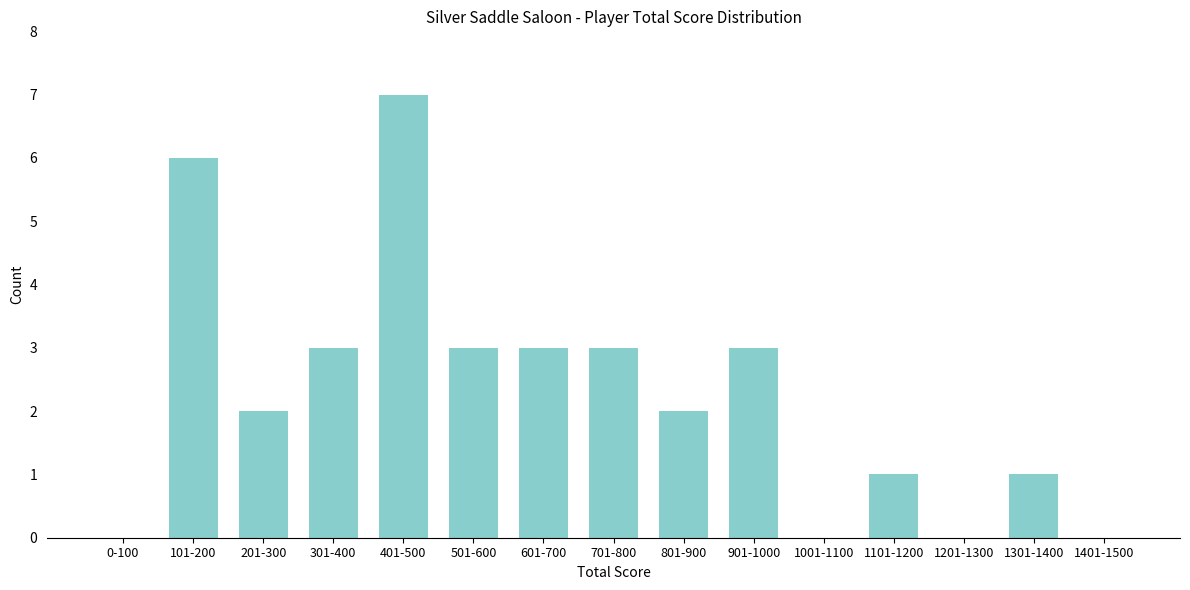

Reading right to left, list all the values displayed in this chart.

1401-1500=0	1301-1400=1	1201-1300=0	1101-1200=1	1001-1100=0	901-1000=3	801-900=2	701-800=3	601-700=3	501-600=3	401-500=7	301-400=3	201-300=2	101-200=6	0-100=0